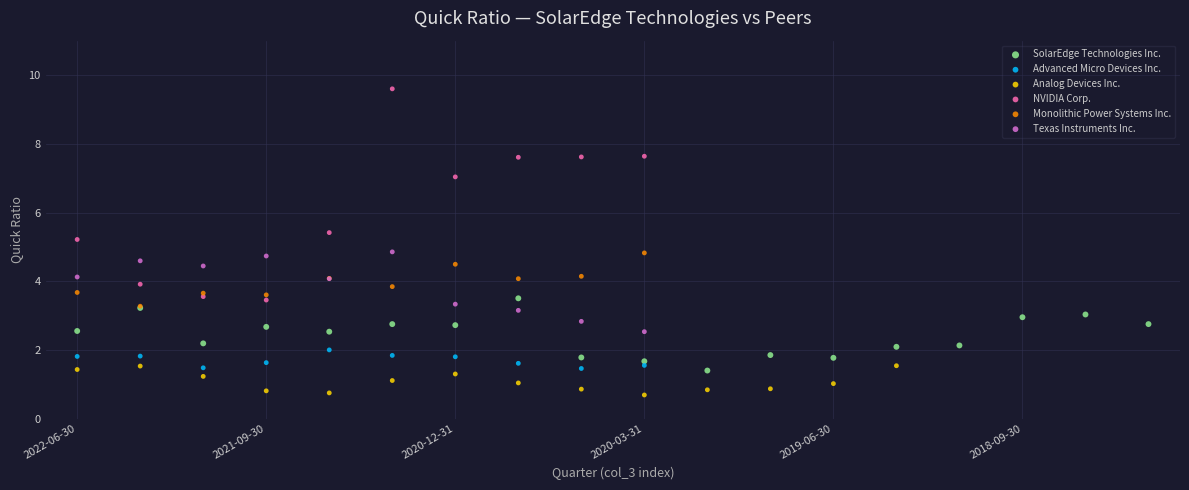

Which series contains the lowest Y value?

Analog Devices Inc.